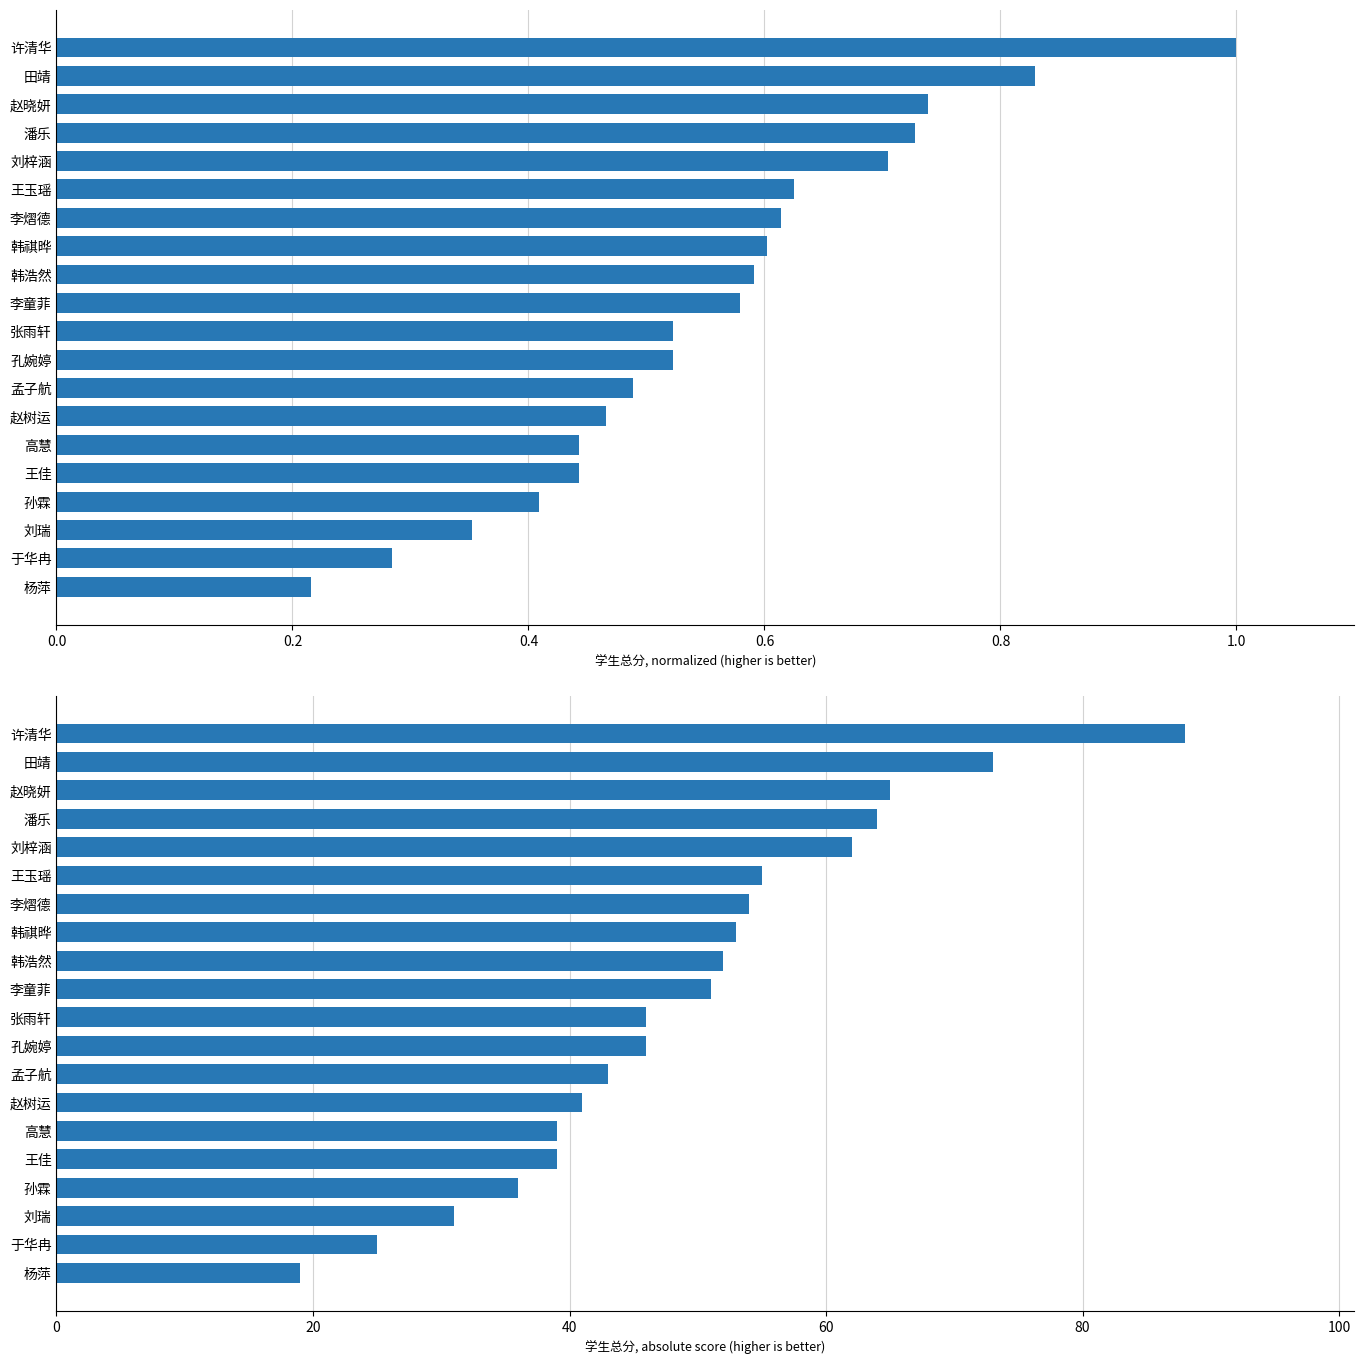

How many bars are there in total?

40